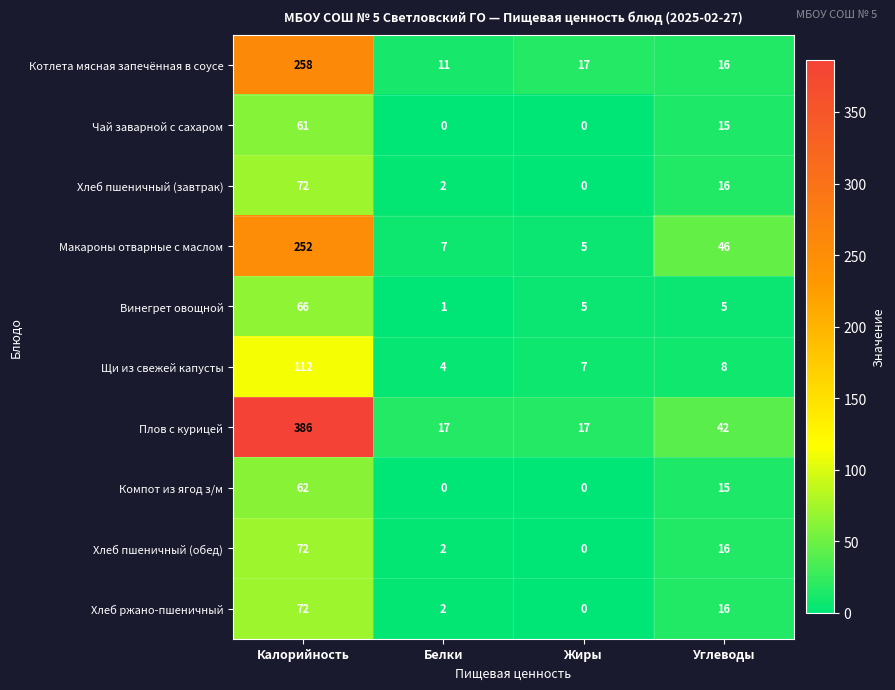

At which category is the sum across all series the highest?

Калорийность